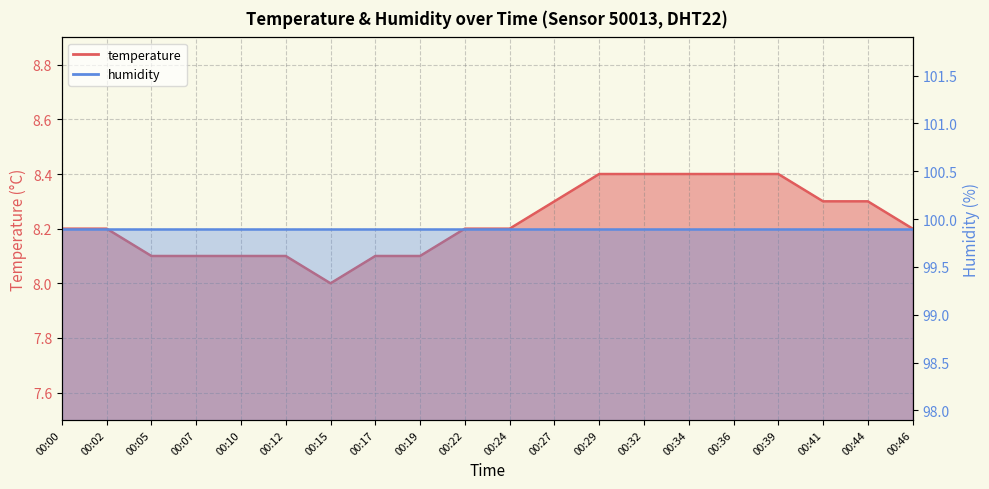

List the labels in order of value, smallest first.

00:15, 00:05, 00:07, 00:10, 00:12, 00:17, 00:19, 00:00, 00:02, 00:22, 00:24, 00:46, 00:27, 00:41, 00:44, 00:29, 00:32, 00:34, 00:36, 00:39